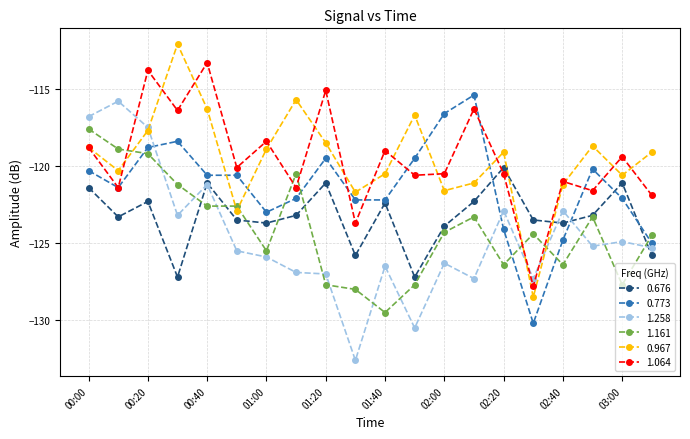

How many categories are shown in the chart?

20